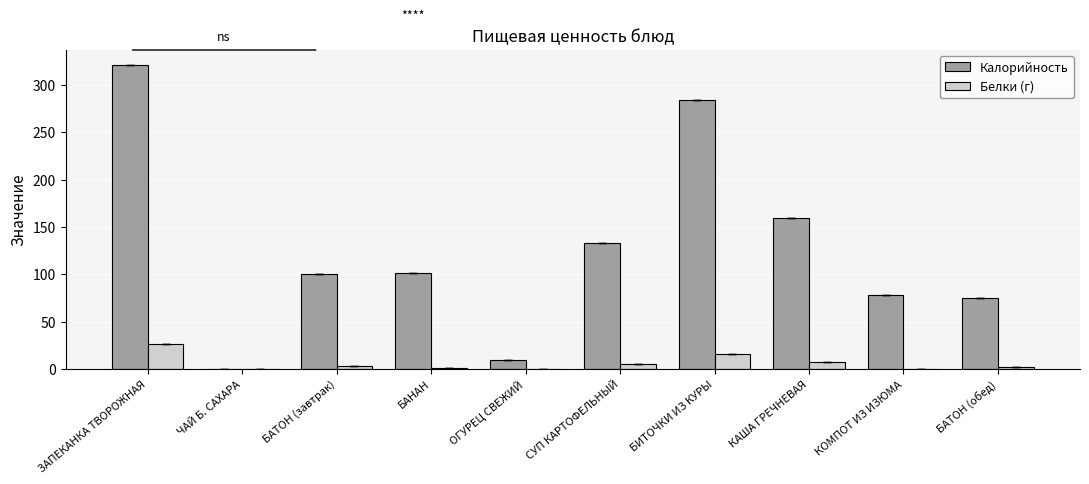

At which category does the chart reach its peak across all series?

ЗАПЕКАНКА ТВОРОЖНАЯ